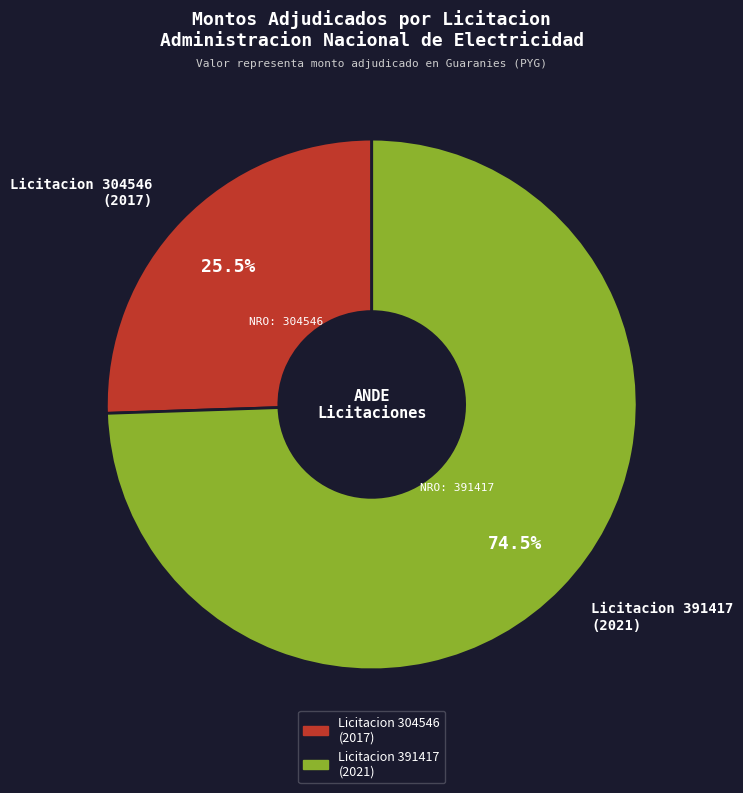

How many slices are in this pie chart?

2